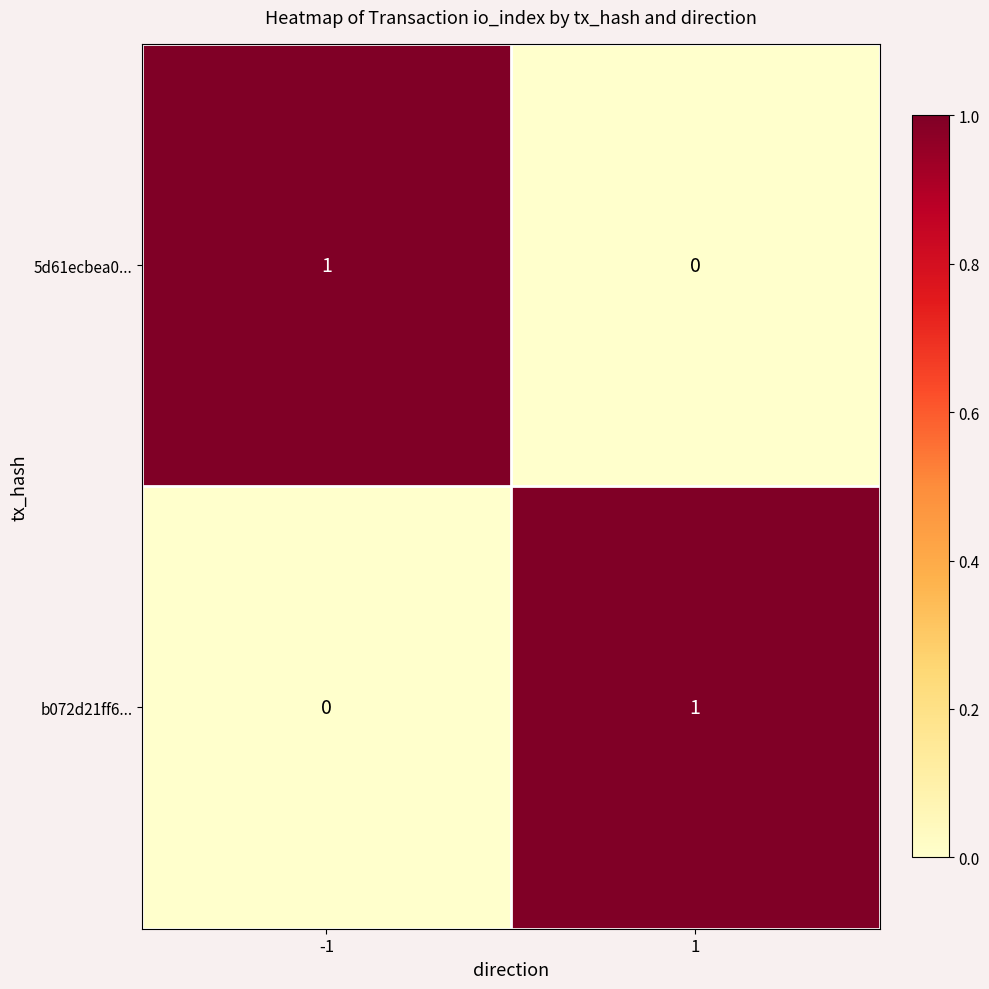

Is the value of b072d21ff6... at 1 greater than the value of 5d61ecbea0... at 1?

Yes